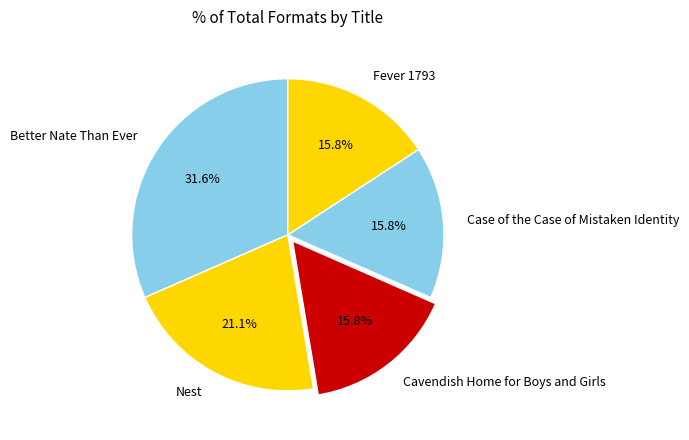

Does any single category account for the majority?

No